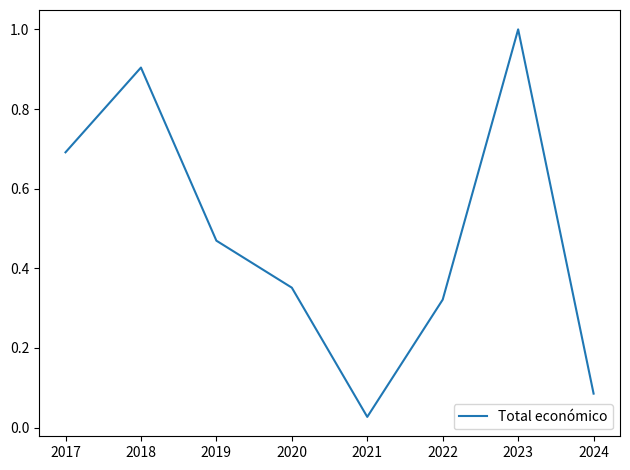

Rank the categories by value from lowest to highest.

2021, 2024, 2022, 2020, 2019, 2017, 2018, 2023